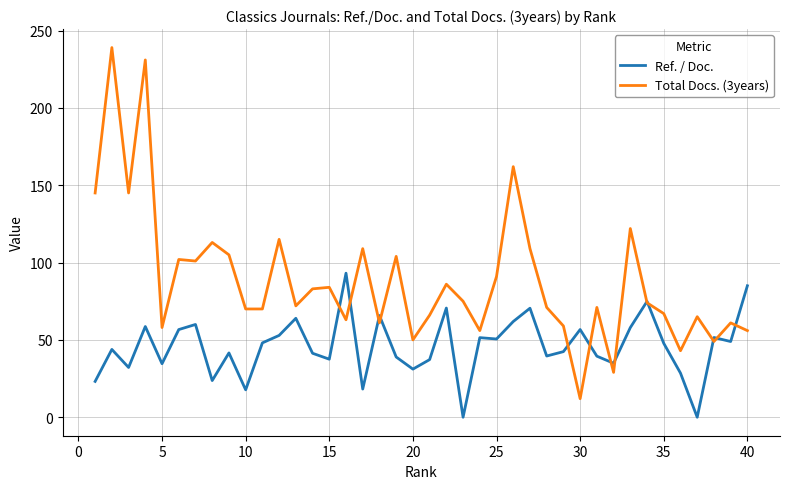

What is the greatest value displayed?

239.0